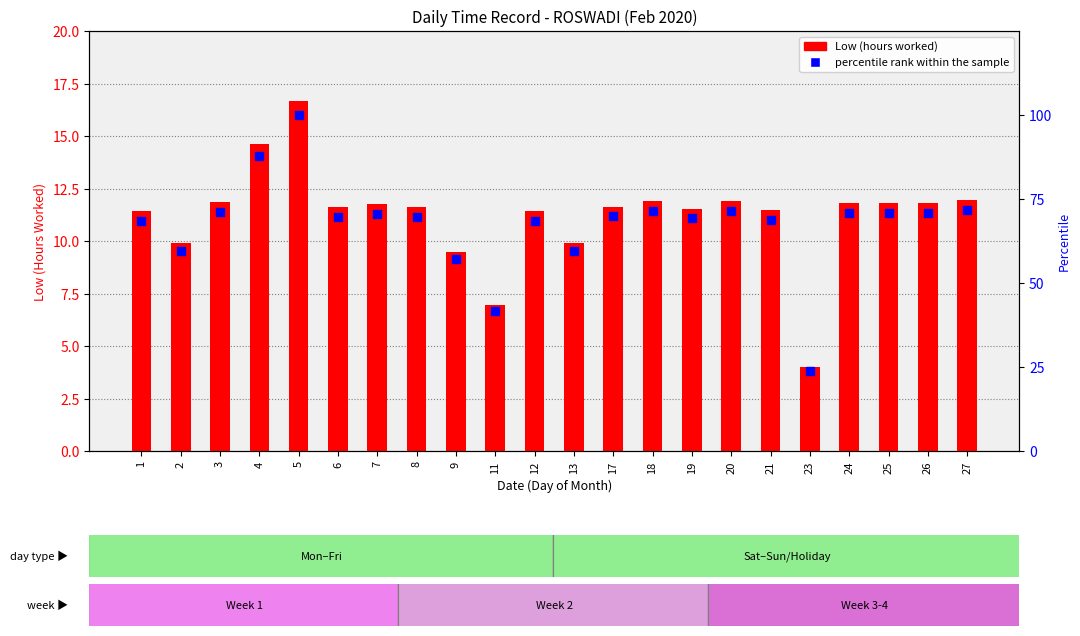

What is the total value across all series at 13?

69.3